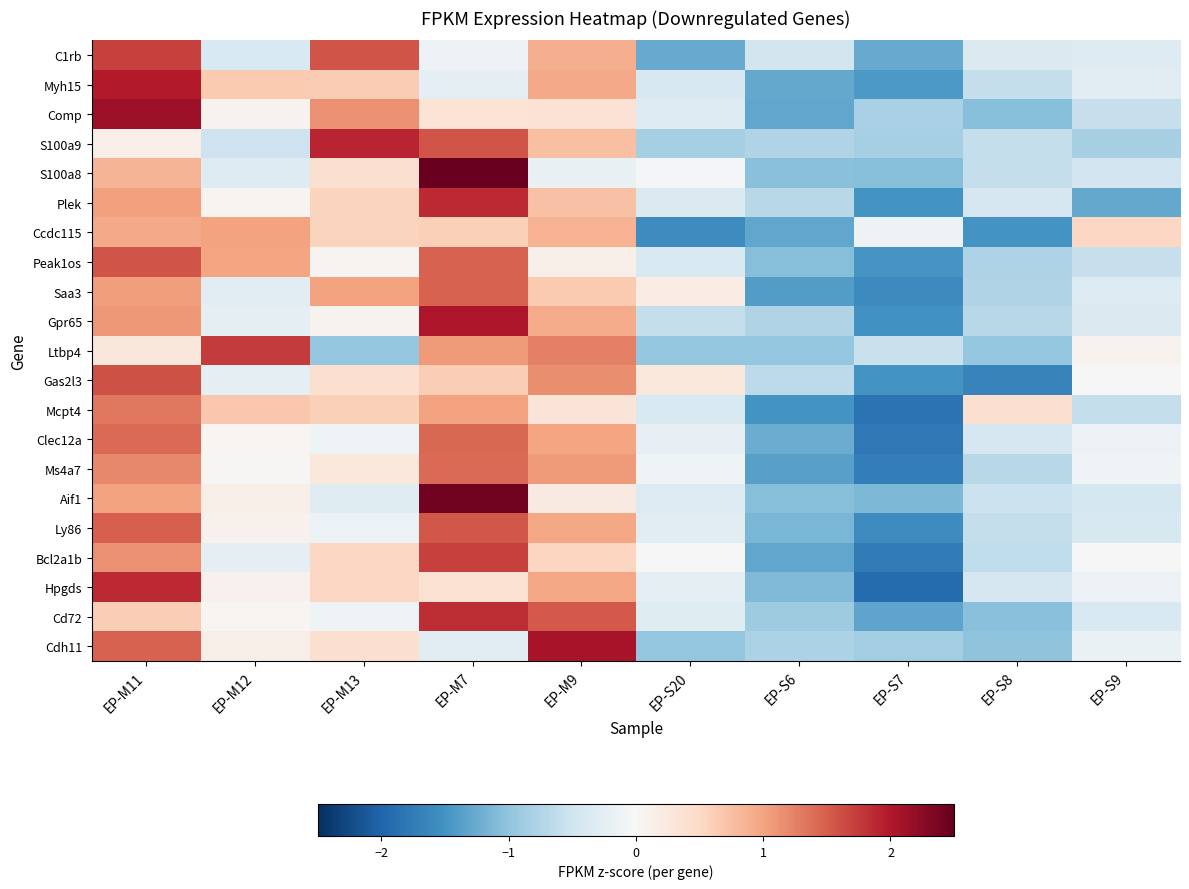

How many categories are shown in the chart?

10